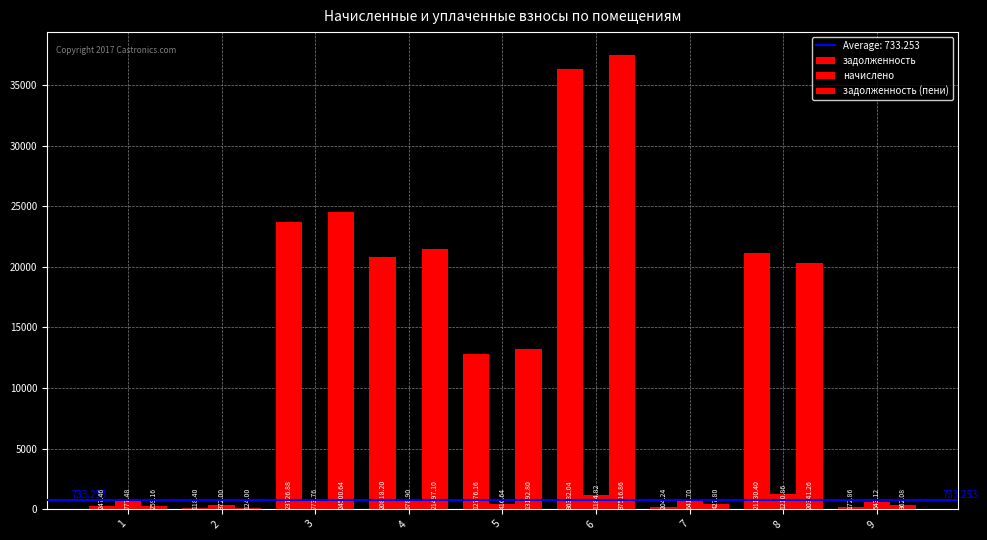

Is it true that задолженность equals 52.6 at 2?

False